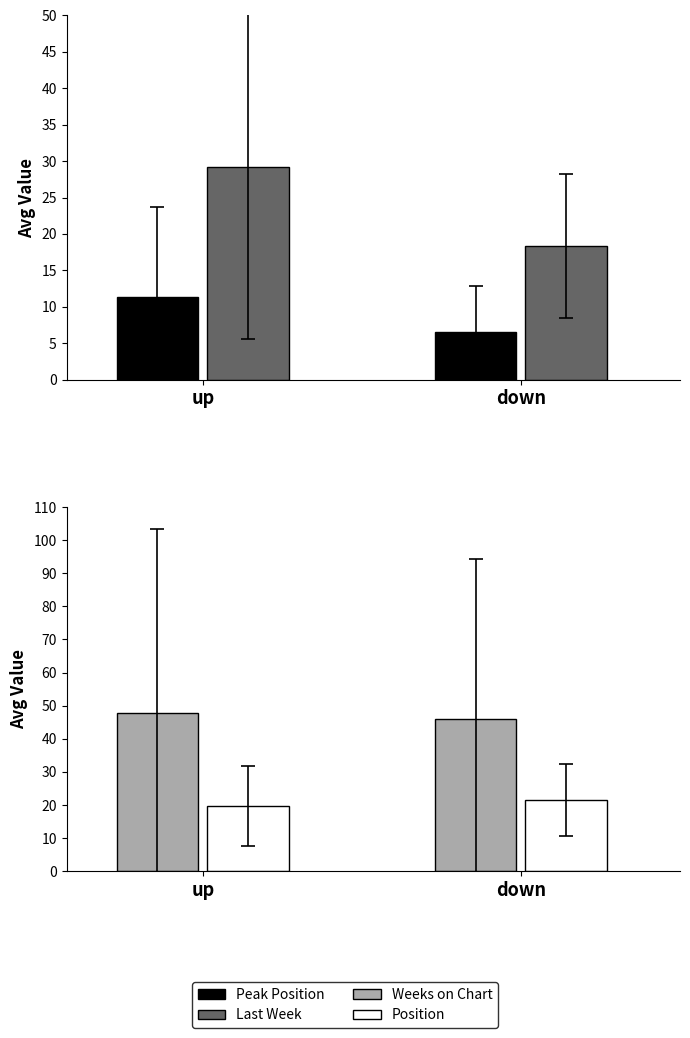

What position from the right is up?

2